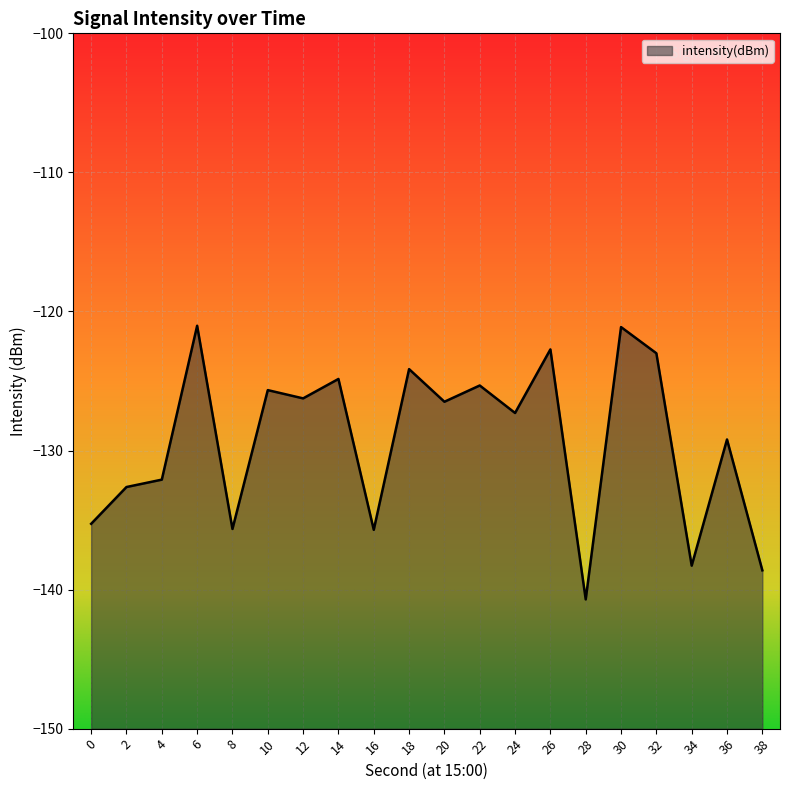

Where does the data first go above -126?

6